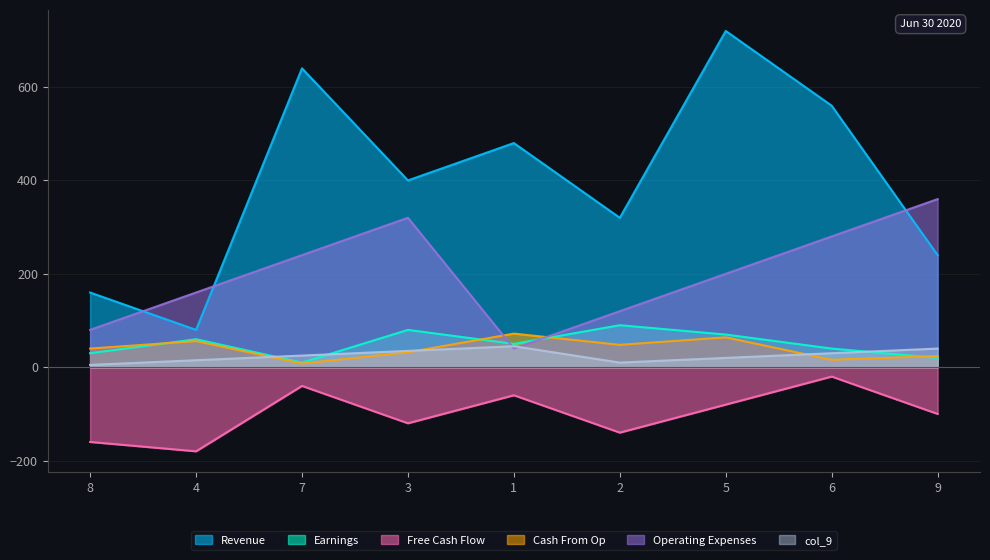

True or false: col_3 and col_7 cross at least once.

False